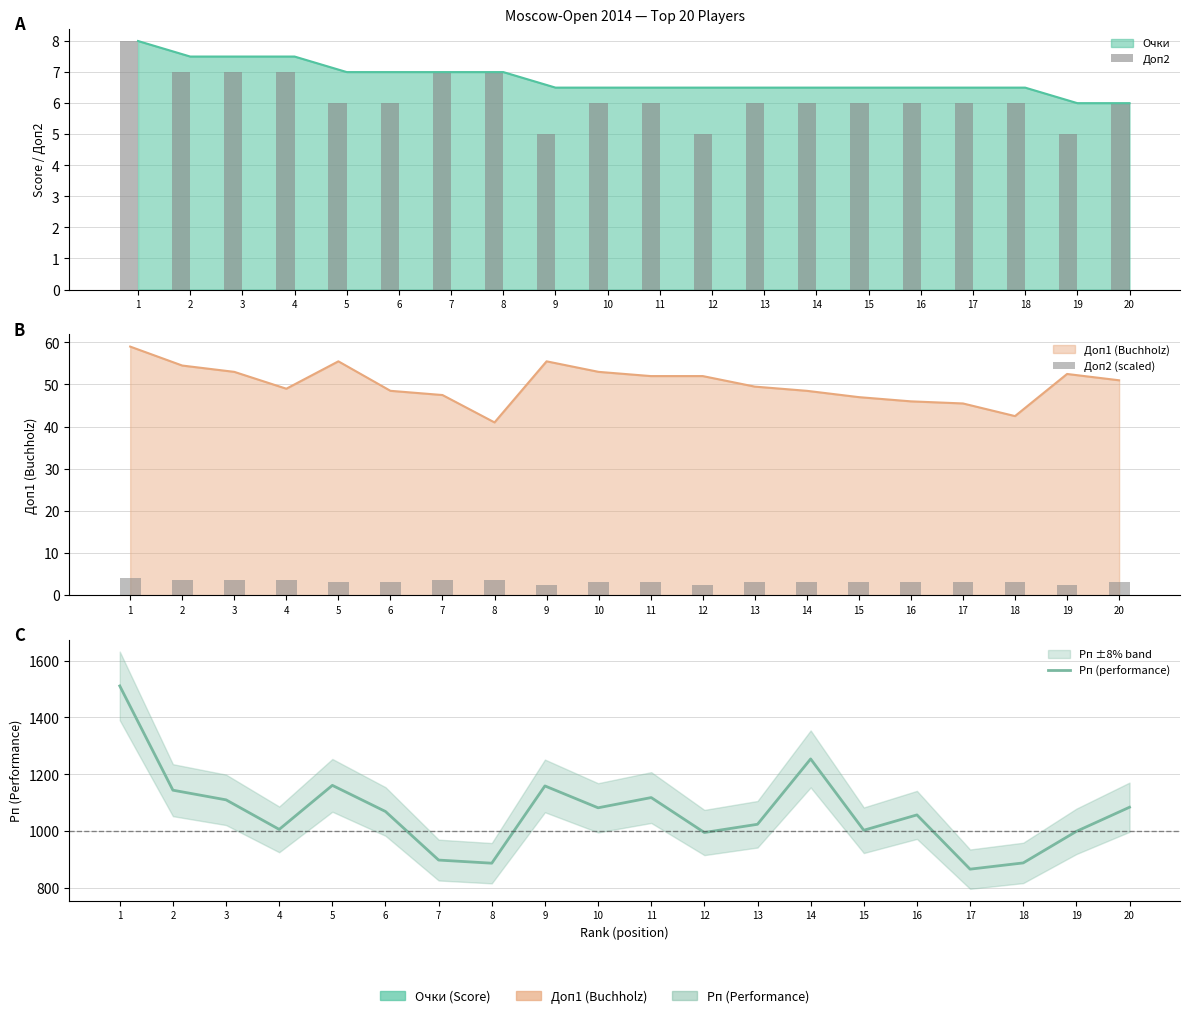

Is it true that Рп (performance) equals 1534.0 at 9?

False